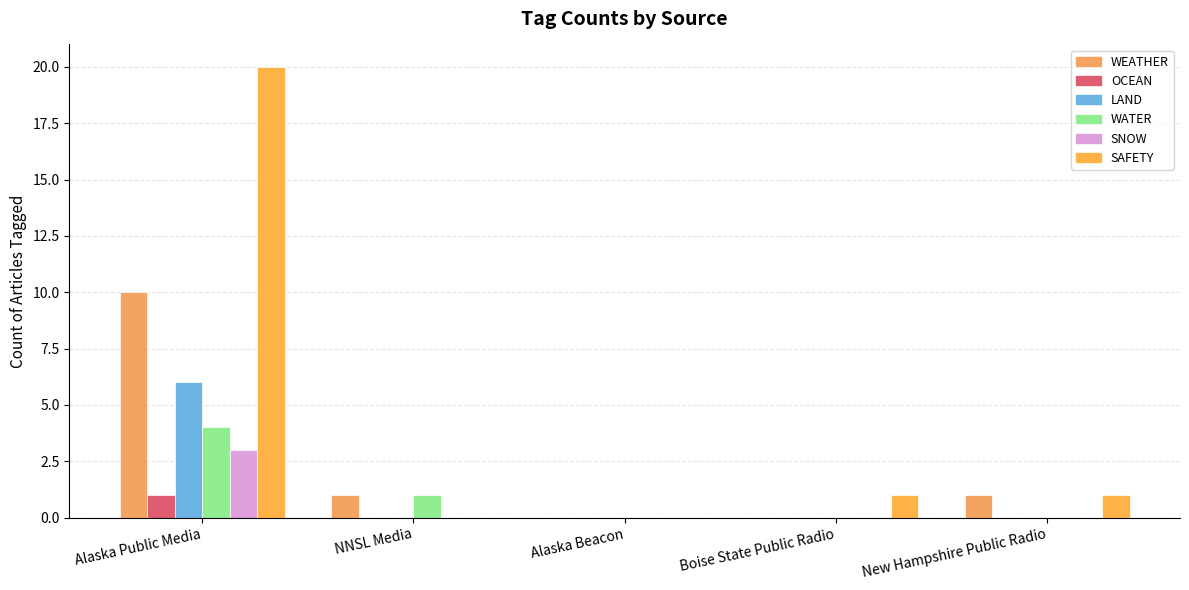

Where does the WEATHER series first go above 1?

Alaska Public Media